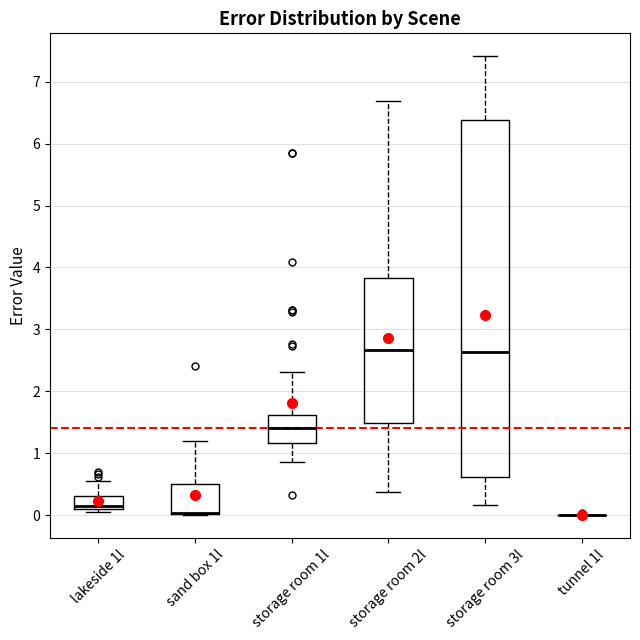

Reading left to right, transcribe this box plot: for each box, give where its median line is, the range the box spans, and where its two whiskers end, as read against the y-axis. The values are not printed on the chart, so give them approximately, as read against the axis.

lakeside 1l: median 0.1 (just above the box's lower edge), box 0.1 to 0.3, whiskers 0.1 (just below the box's lower edge) to 0.6
sand box 1l: median 0.0 (drawn on the box's lower edge), box 0.0 to 0.5, whiskers 0.0 to 1.2
storage room 1l: median 1.4, box 1.2 to 1.6, whiskers 0.9 to 2.3
storage room 2l: median 2.7, box 1.5 to 3.8, whiskers 0.4 to 6.7
storage room 3l: median 2.6, box 0.6 to 6.4, whiskers 0.2 to 7.4
tunnel 1l: box collapsed to a line at 0.0, whiskers 0.0 to 0.0